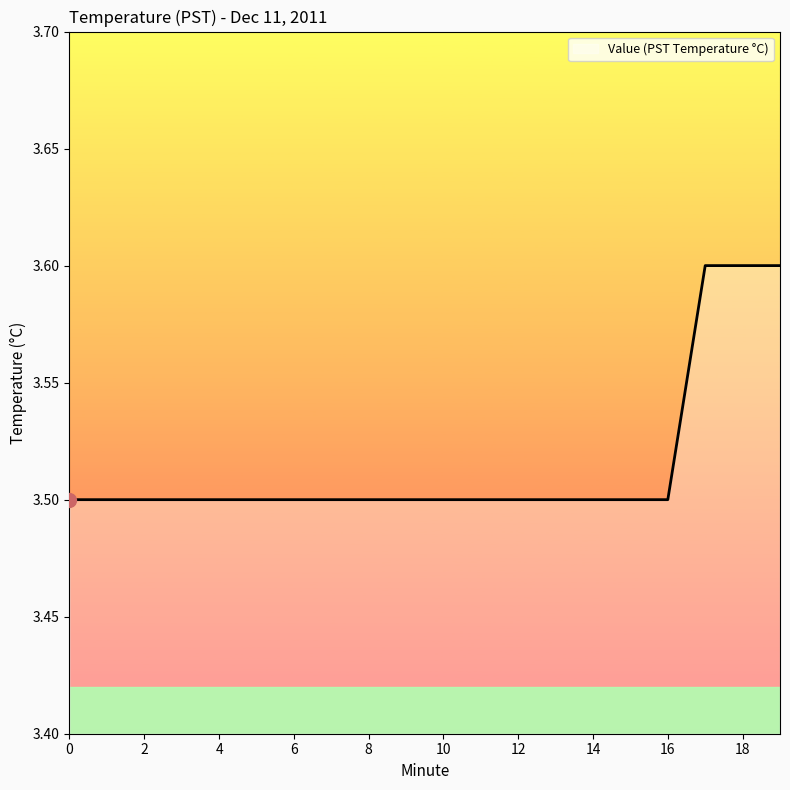

Reading right to left, list all the values displayed in this chart.

3.6	3.6	3.6	3.5	3.5	3.5	3.5	3.5	3.5	3.5	3.5	3.5	3.5	3.5	3.5	3.5	3.5	3.5	3.5	3.5